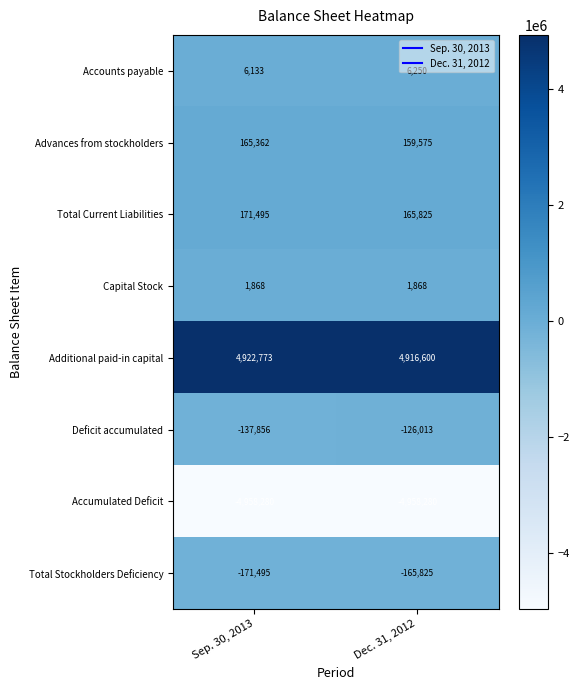

True or false: Total Stockholders Deficiency has a value of -269906 at Sep. 30, 2013.

False